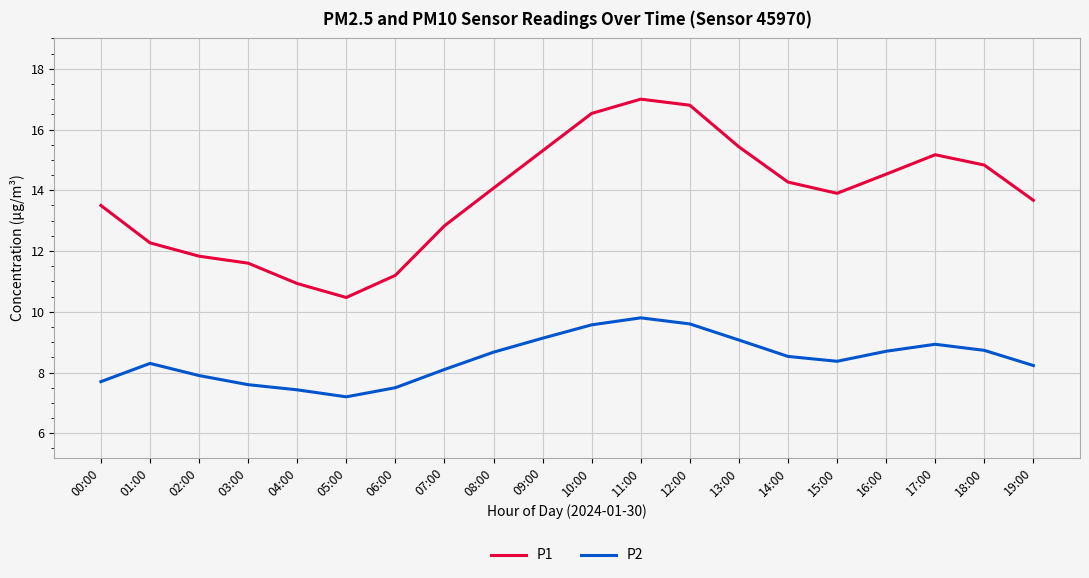

Rank the series at 07:00 from highest to lowest value.

P1, P2